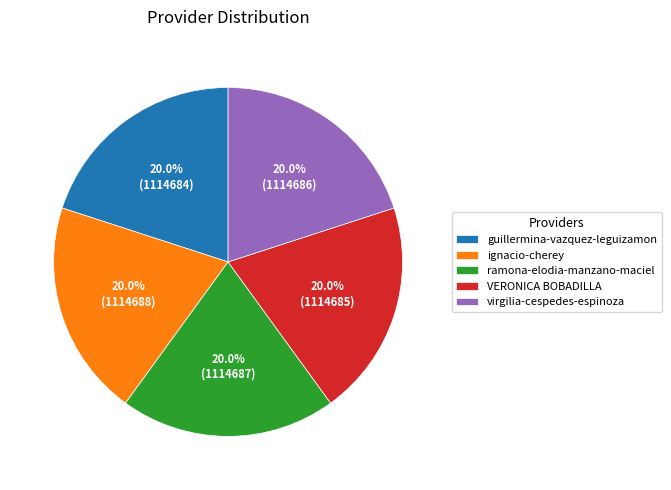

Does ignacio-cherey account for over 50% of the chart?

No